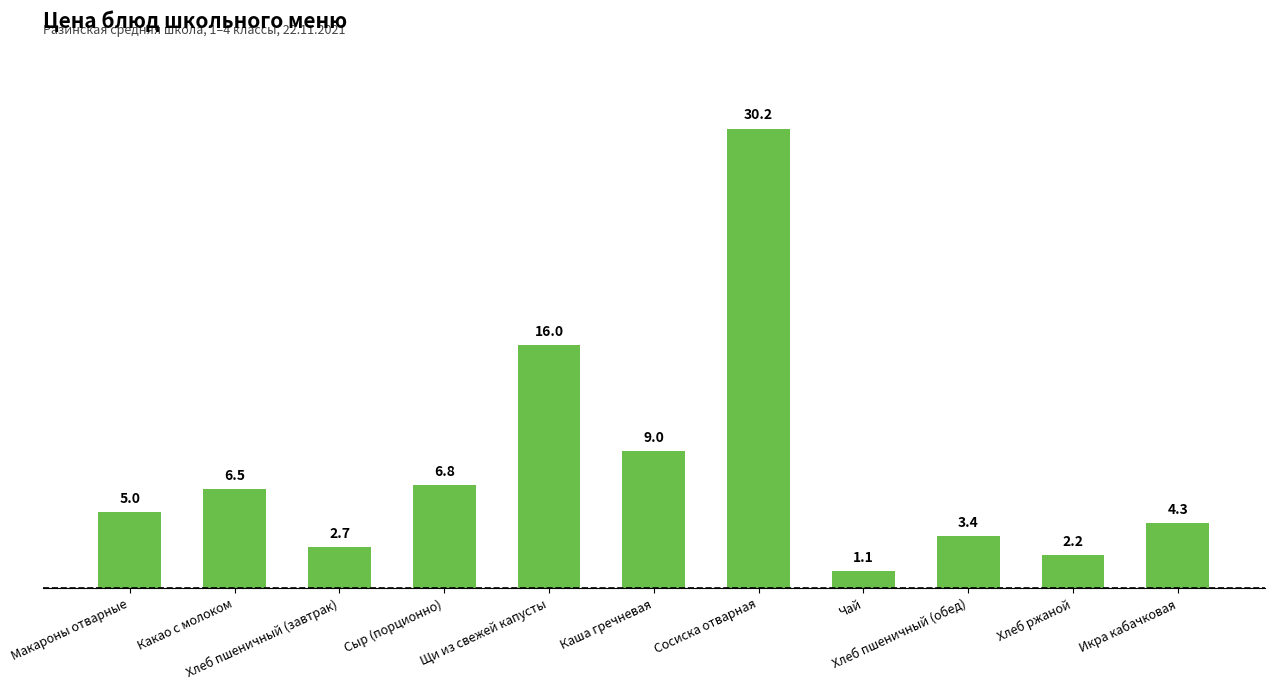

Reading right to left, what are all the values shown in this chart?

4.3	2.2	3.4	1.1	30.2	9.0	16.0	6.8	2.7	6.5	5.0